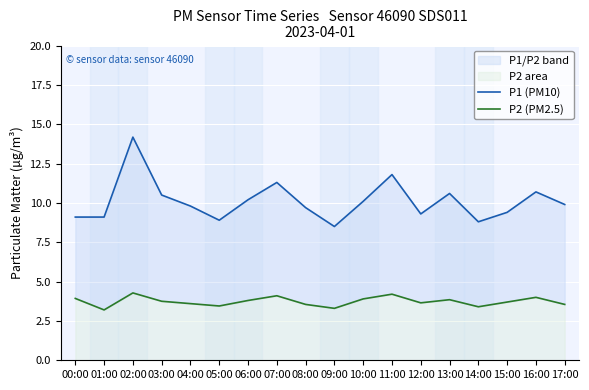

Reading left to right, transcribe all the data shown in this chart.

P1 (PM10): 00:00=9.1	01:00=9.1	02:00=14.2	03:00=10.5	04:00=9.8	05:00=8.9	06:00=10.2	07:00=11.3	08:00=9.7	09:00=8.5	10:00=10.1	11:00=11.8	12:00=9.3	13:00=10.6	14:00=8.8	15:00=9.4	16:00=10.7	17:00=9.9
P2 (PM2.5): 00:00=3.9	01:00=3.2	02:00=4.3	03:00=3.8	04:00=3.6	05:00=3.5	06:00=3.8	07:00=4.1	08:00=3.5	09:00=3.3	10:00=3.9	11:00=4.2	12:00=3.6	13:00=3.9	14:00=3.4	15:00=3.7	16:00=4.0	17:00=3.5